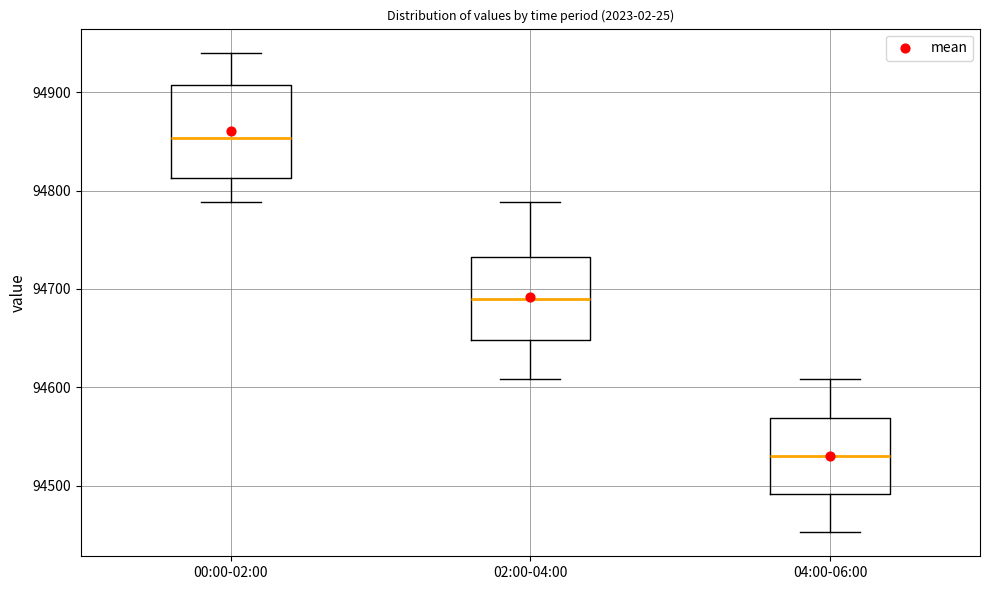

Reading left to right, read every box against the y-axis: the position of its median line, the range the box covers, and the ends of its whiskers. The values are not printed on the chart, so give them approximately, as read against the axis.

00:00-02:00: median 94850, box 94810 to 94910, whiskers 94790 to 94940
02:00-04:00: median 94690, box 94650 to 94730, whiskers 94610 to 94790
04:00-06:00: median 94530, box 94490 to 94570, whiskers 94450 to 94610